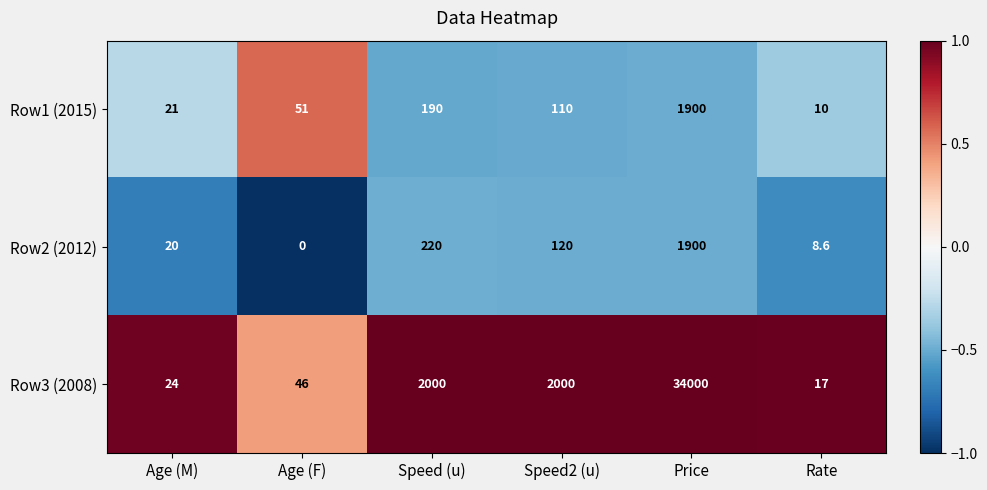

Which category has the highest value across all series?

Price